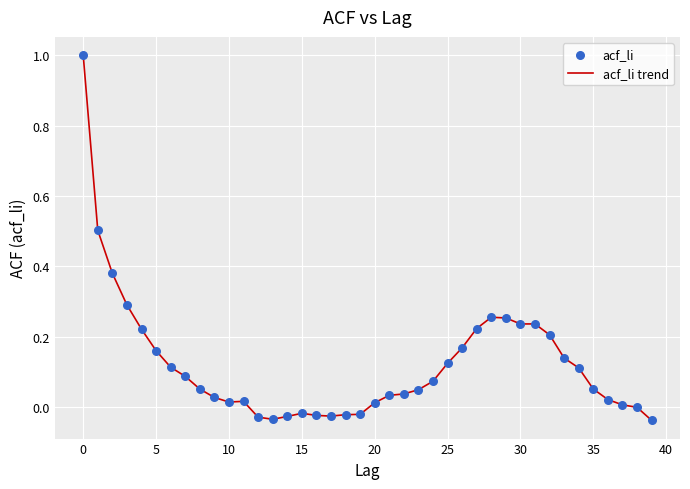

What is the greatest value displayed?

1.0